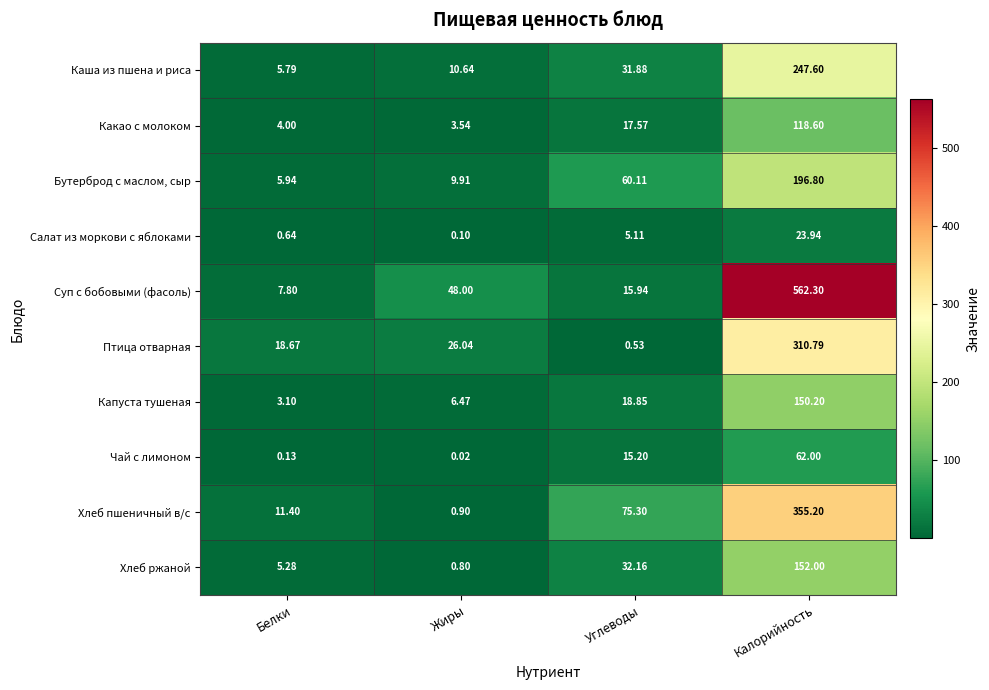

At which category is the sum across all series the highest?

Калорийность